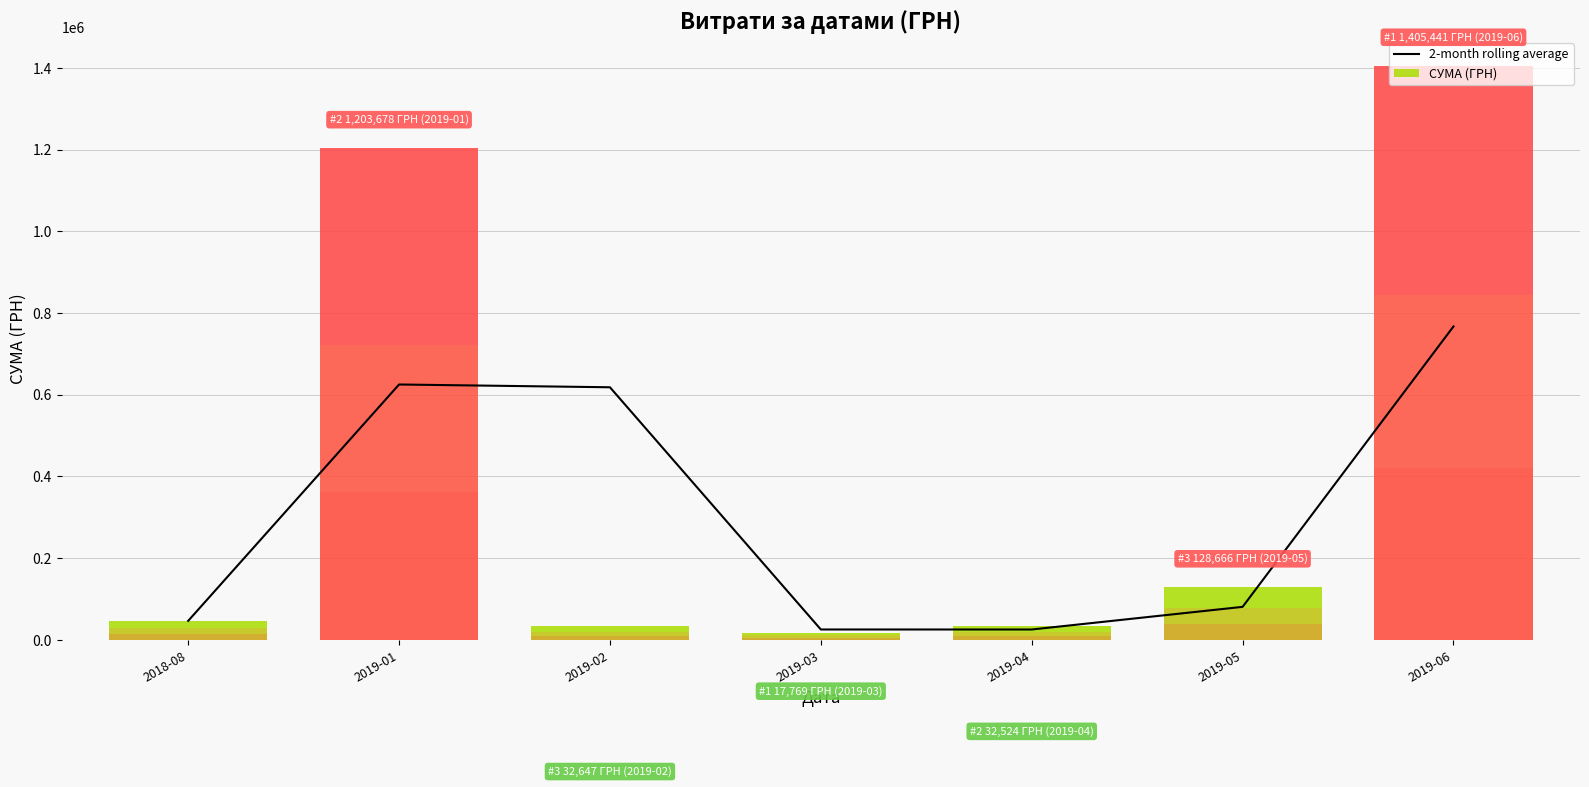

Where does the data first go above 80594?

2019-01